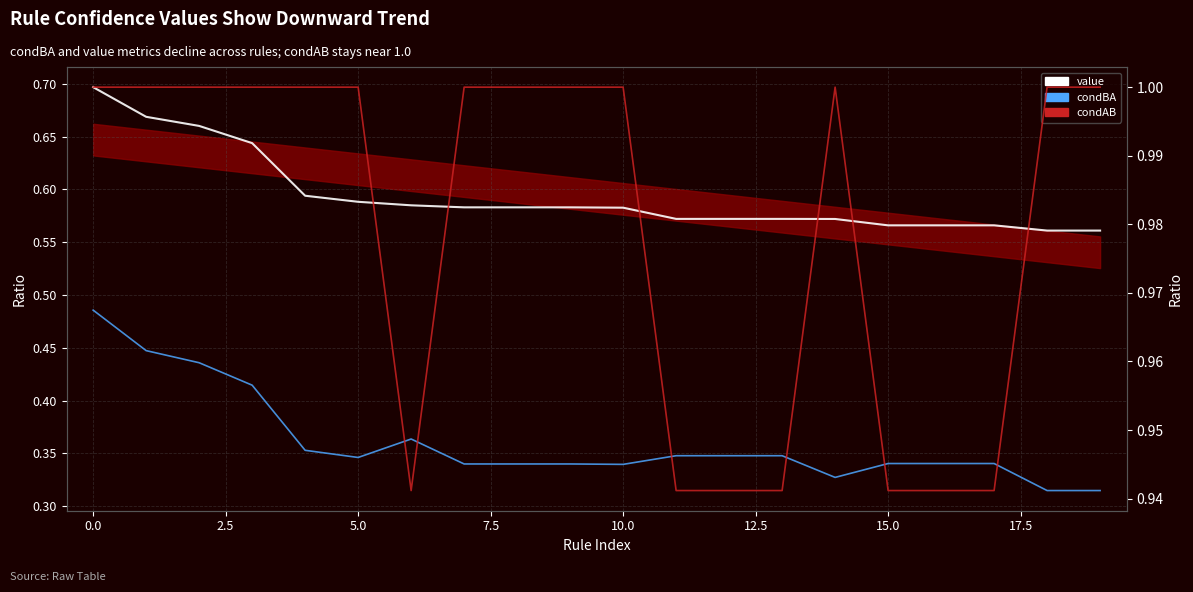

Rank the series by their maximum value, from lowest to highest.

condBA, value, condAB